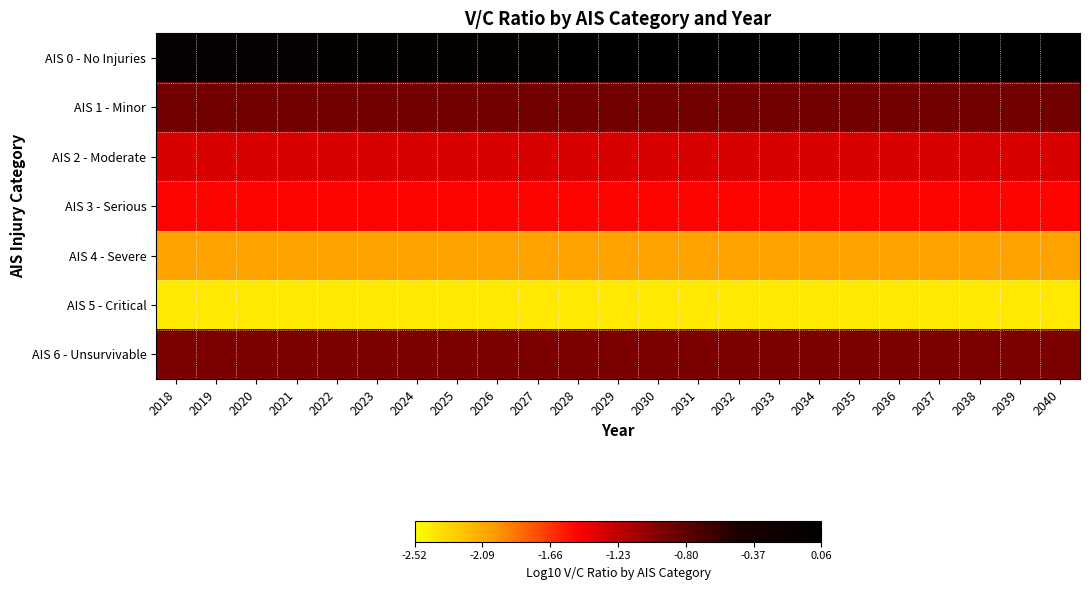

At 2021, list the series in order from largest to smallest.

AIS 0 - No Injuries, AIS 1 - Minor, AIS 6 - Unsurvivable, AIS 2 - Moderate, AIS 3 - Serious, AIS 4 - Severe, AIS 5 - Critical